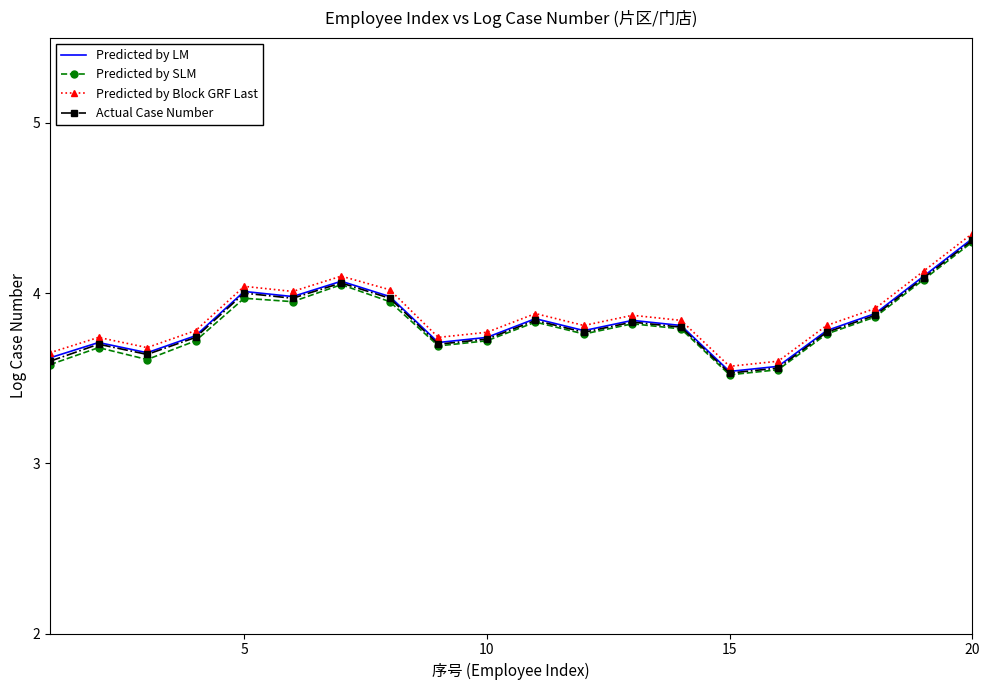

True or false: Actual Case Number and Predicted by Block GRF Last intersect in this chart.

False